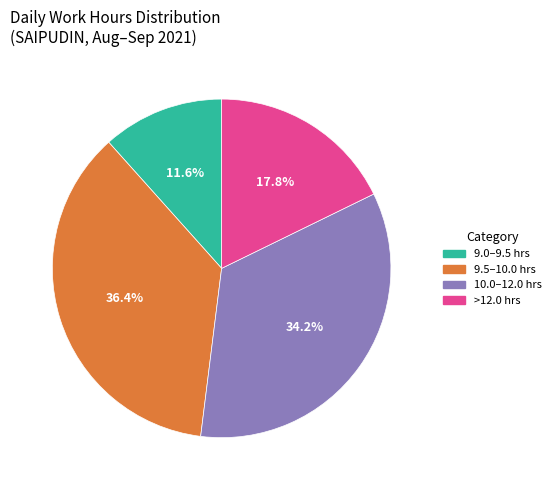

Does any single category account for the majority?

No